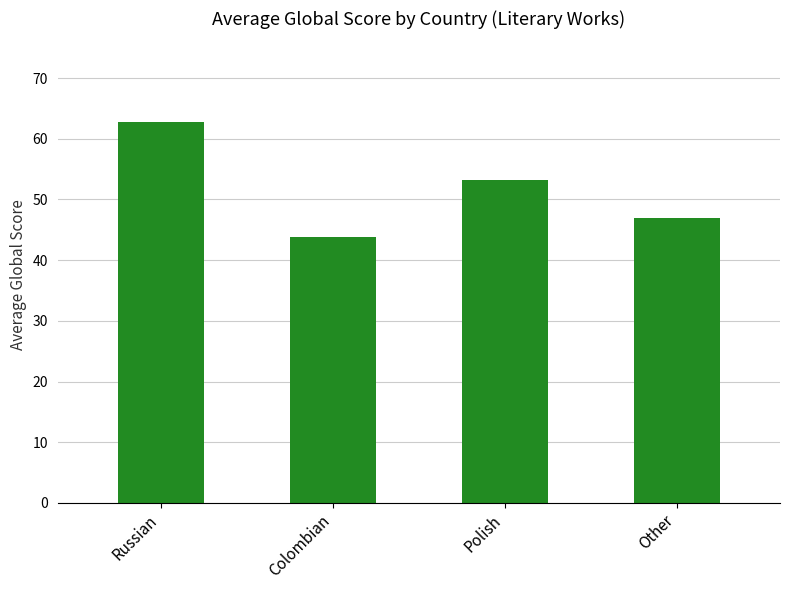

What is the minimum value shown in the chart?

43.8